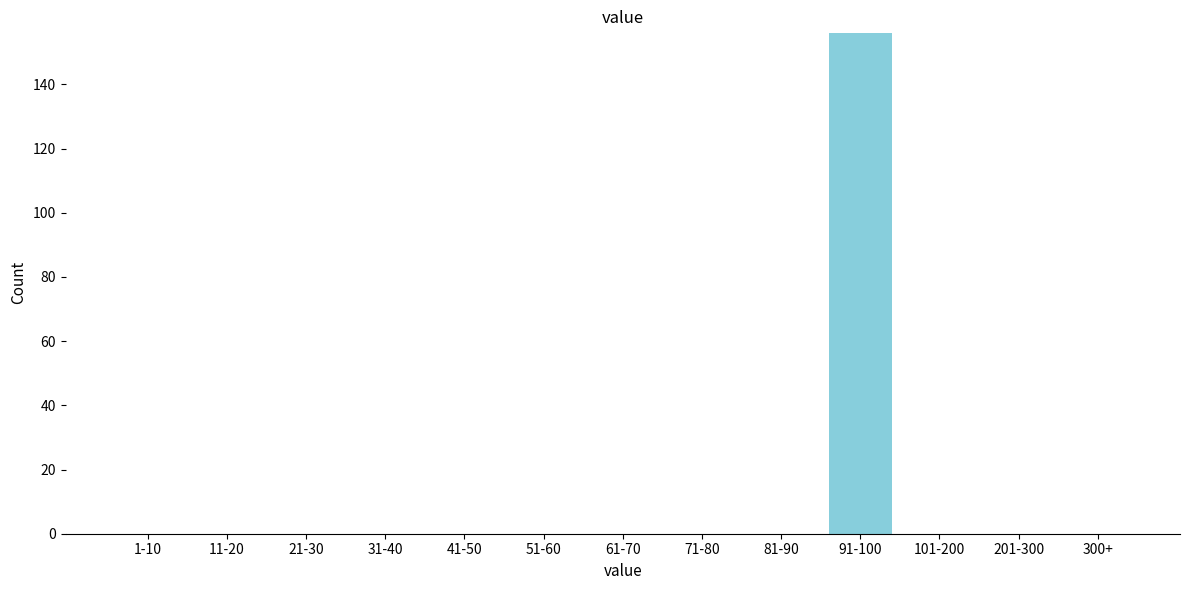

Reading right to left, what are all the values shown in this chart?

300+=0	201-300=0	101-200=0	91-100=156	81-90=0	71-80=0	61-70=0	51-60=0	41-50=0	31-40=0	21-30=0	11-20=0	1-10=0